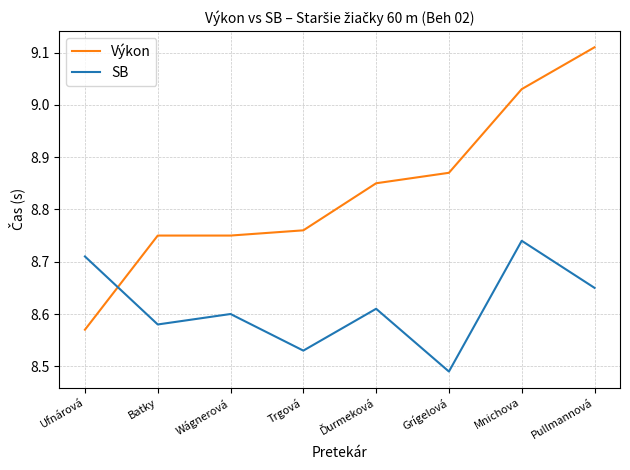

The value of SB at Pullmannová is 4.7. True or false?

False